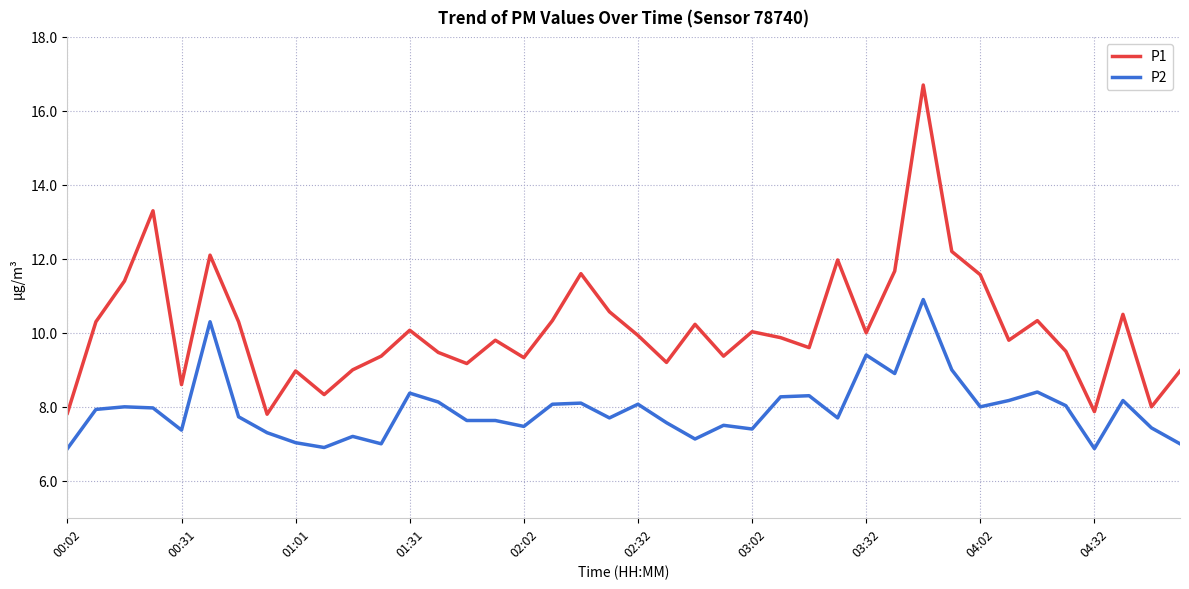

What is the difference between the maximum and minimum values in the P1 series?

8.9